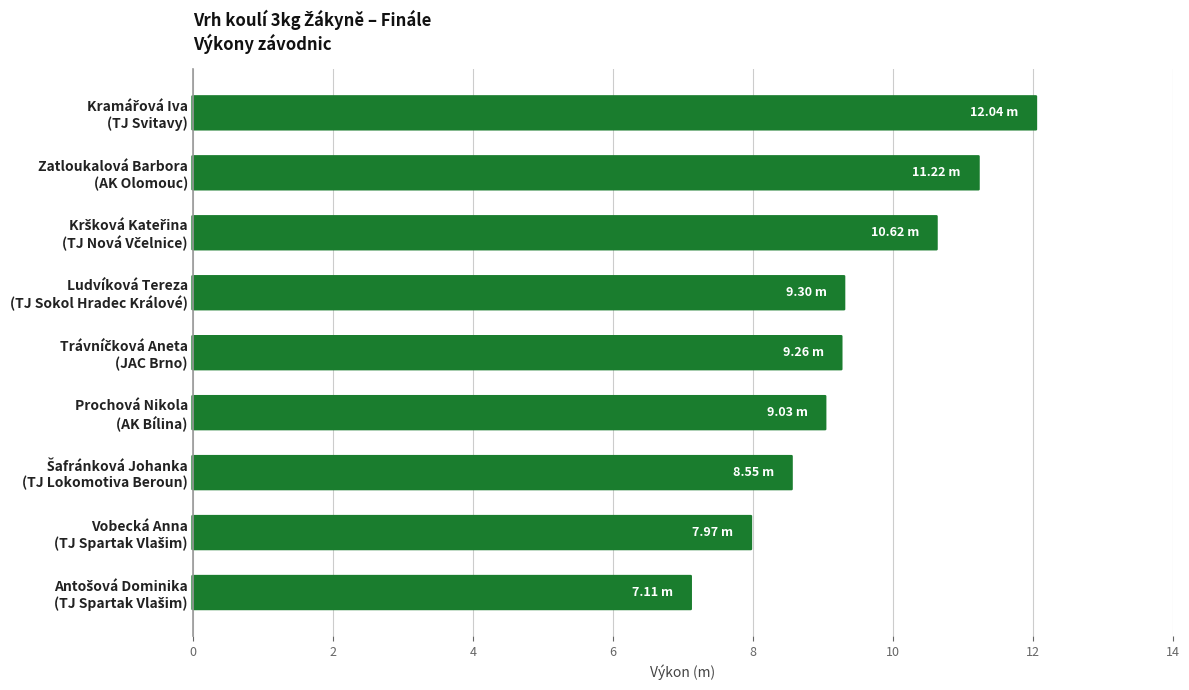

What is the change in value from Vobecká Anna (TJ Spartak Vlašim) to Trávníčková Aneta (JAC Brno)?

+1.3